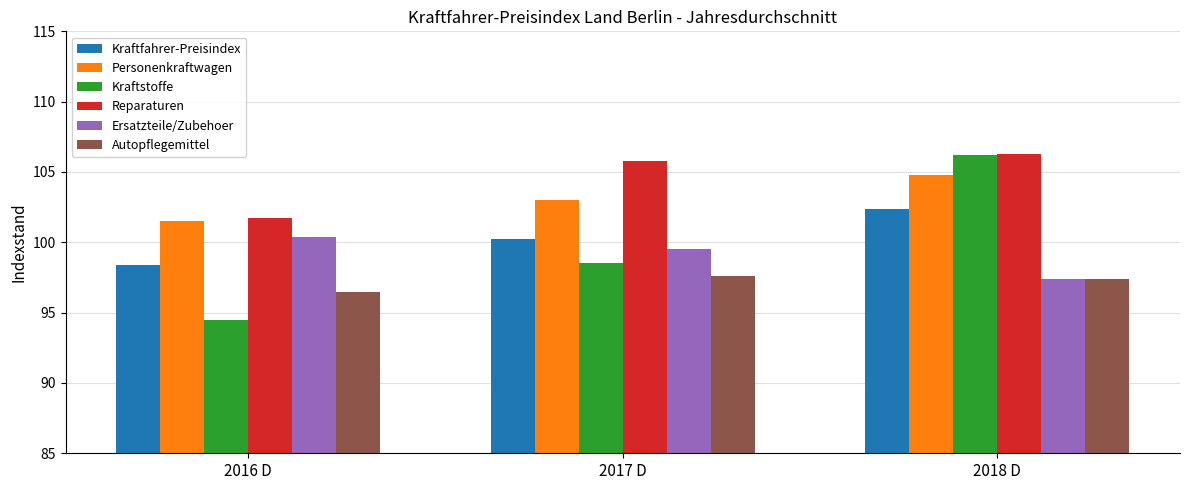

What is the spread (max minus min) of values at 2018 D?

8.9